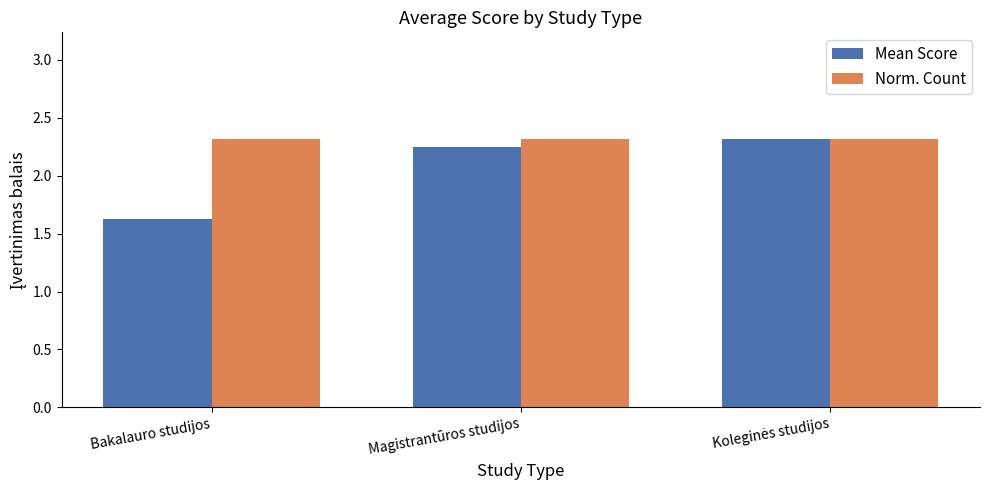

What is the label of the 3rd bar from the right?

Bakalauro studijos